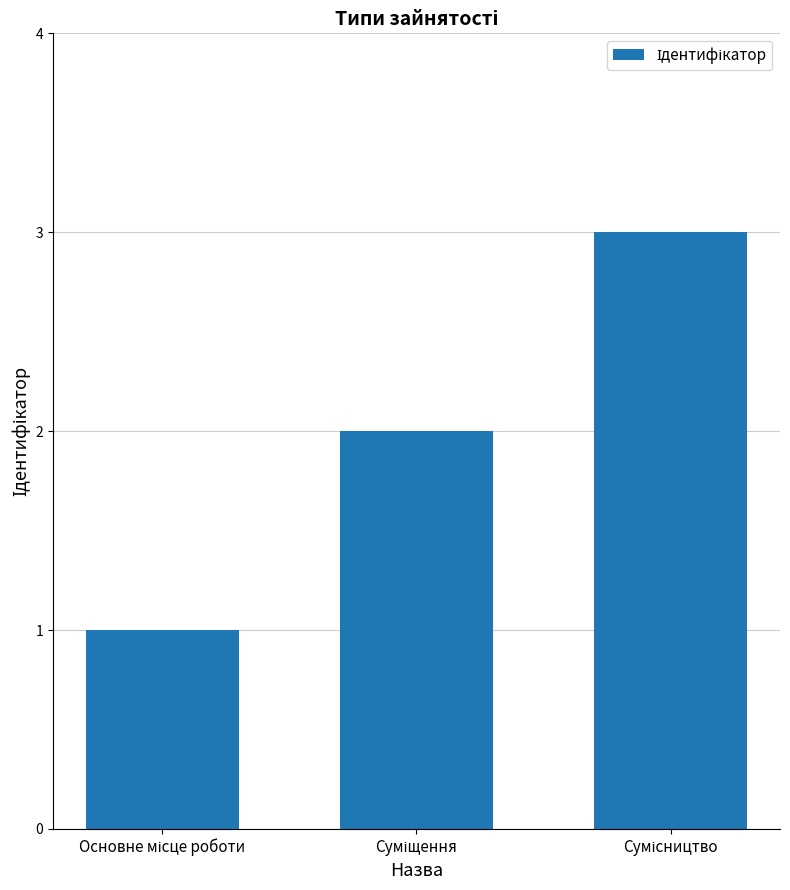

Reading left to right, transcribe all the data shown in this chart.

1	2	3